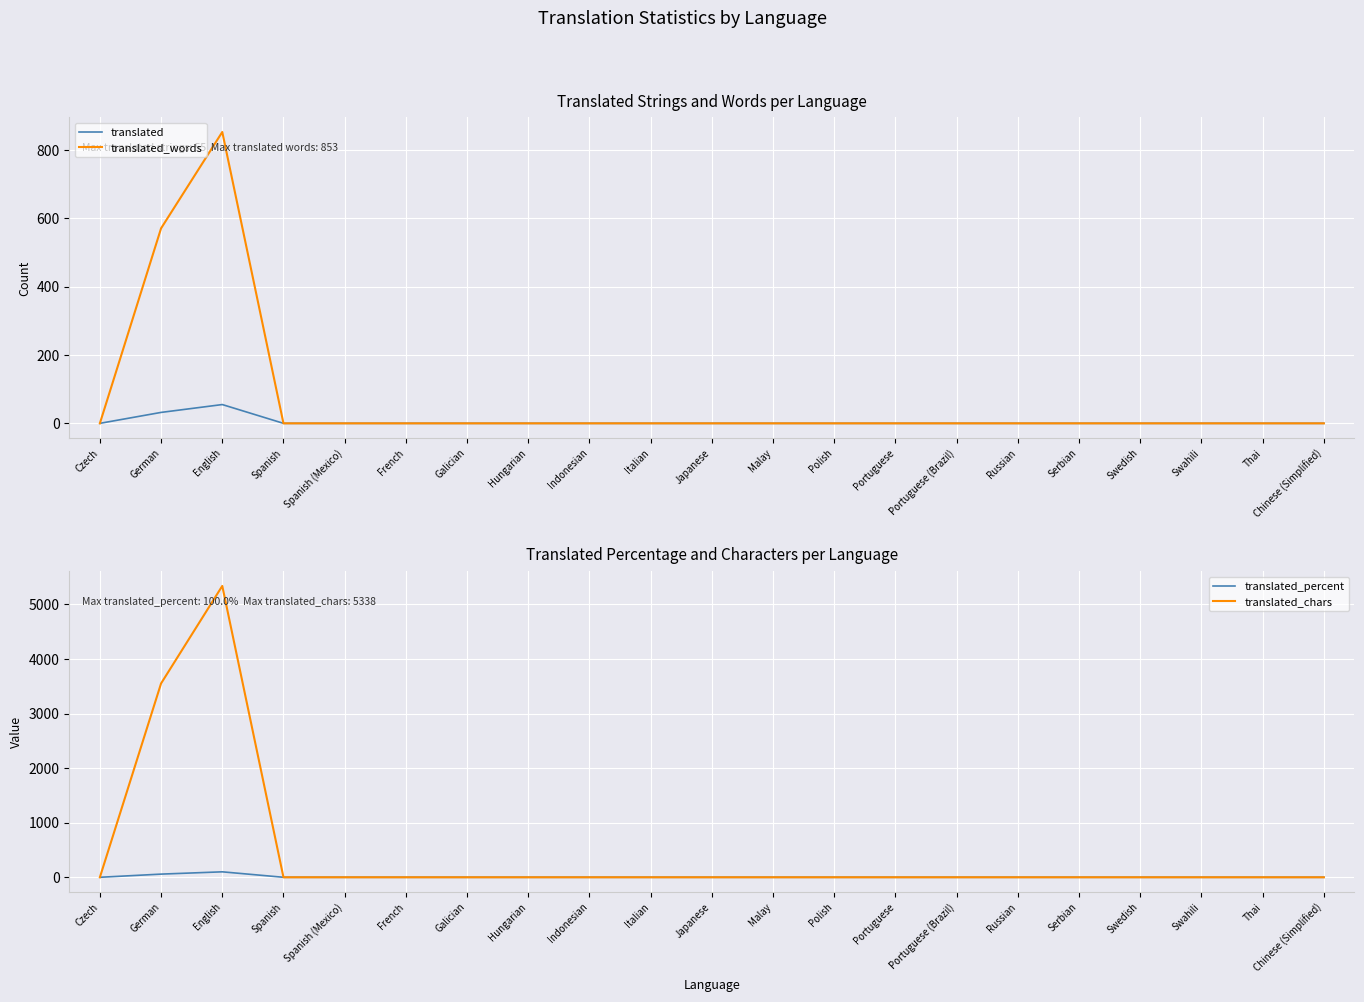

What is the difference between the maximum and minimum values in the translated series?

55